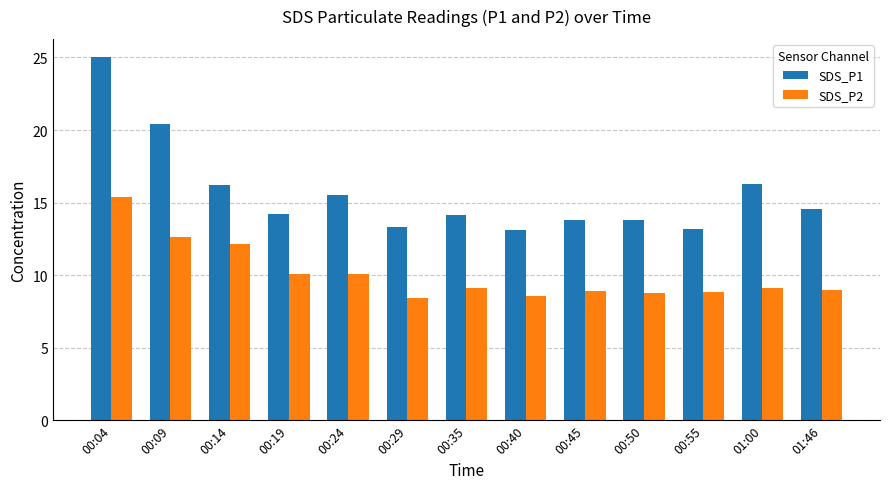

At 00:09, list the series in order from smallest to largest.

SDS_P2, SDS_P1